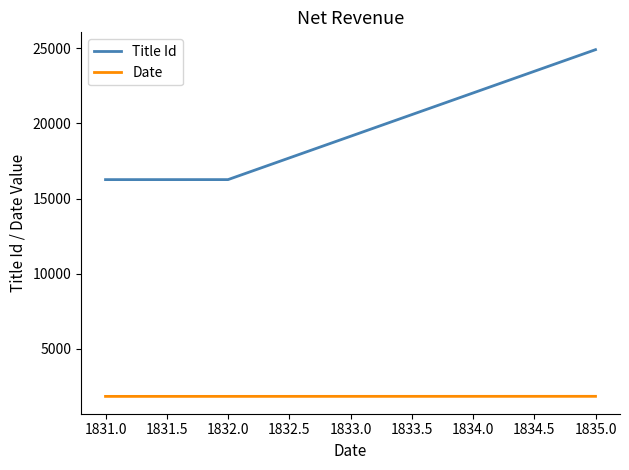

What is the maximum value shown in the chart?

24909